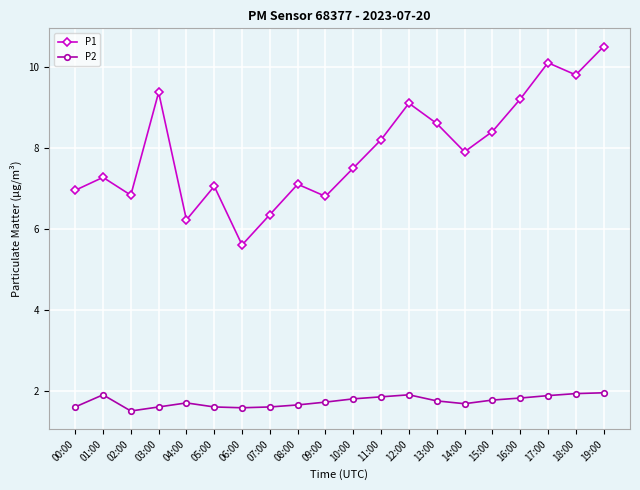

At which label does P2 reach its minimum?

02:00